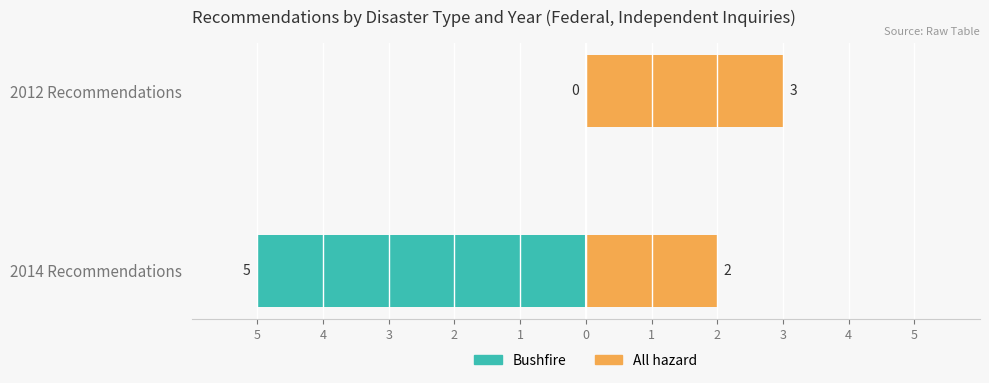

What is the minimum value shown in the chart?

-5